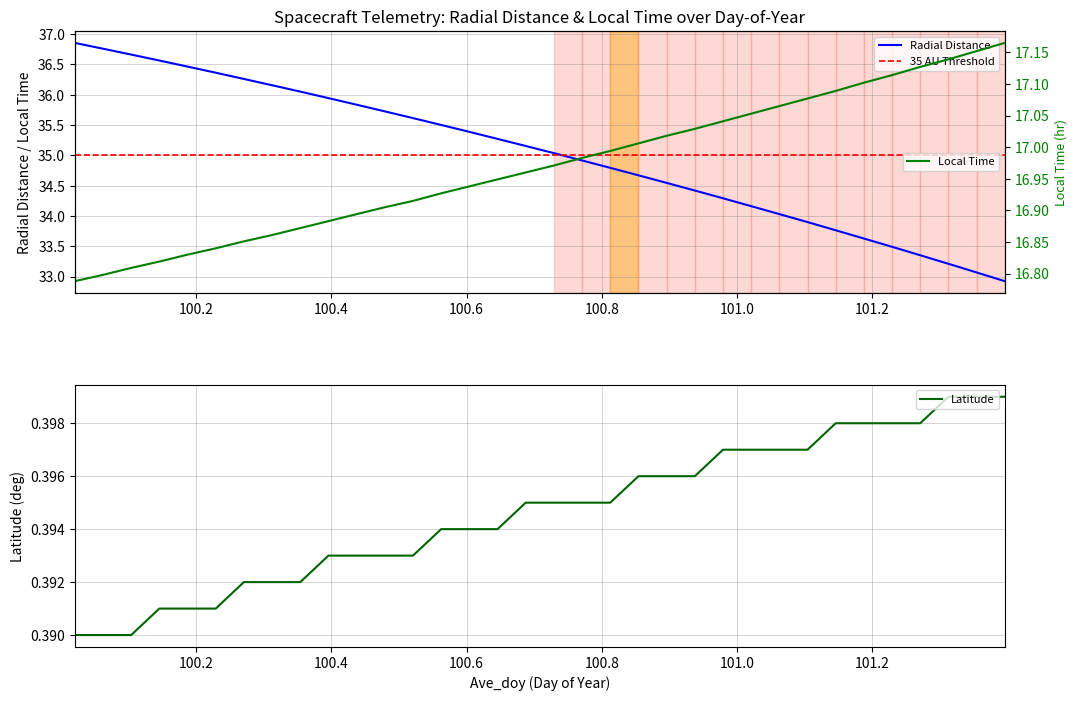

What is the label of the 6th point from the right?

101.1875